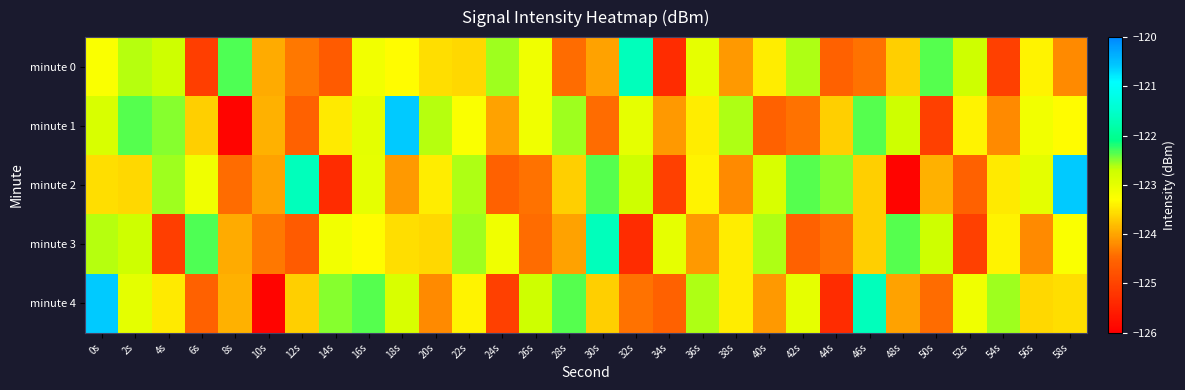

Between 12s and 26s, which series saw the biggest shift?

minute 2